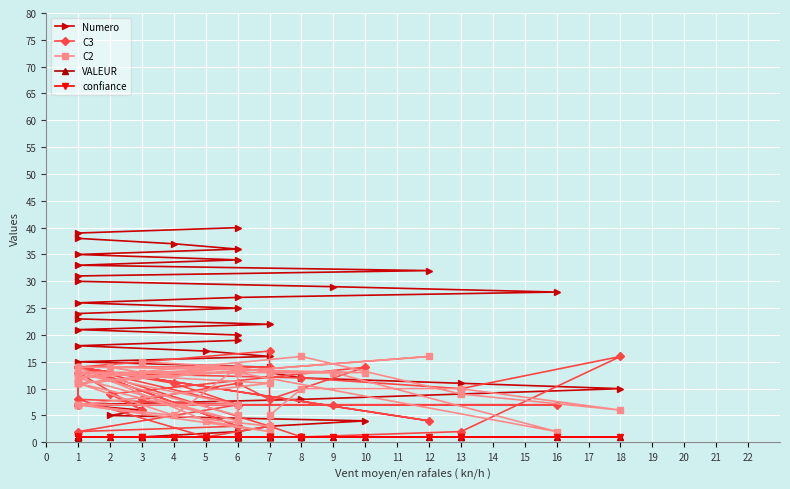

What is the approximate value of C2 at 1, to the nearest 10?

10